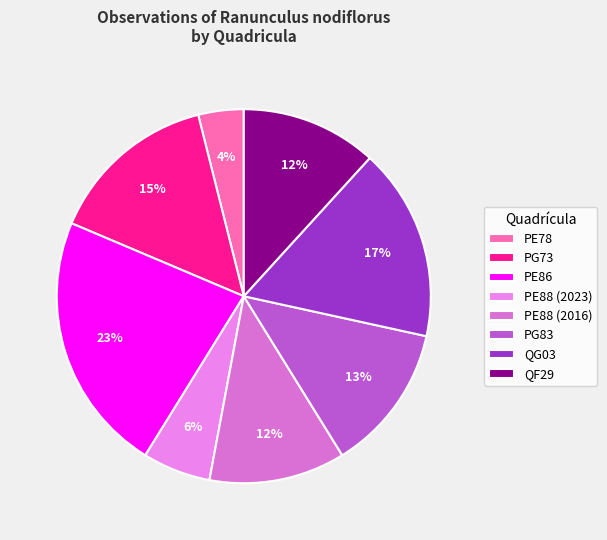

To the nearest percent, what percentage of the pie is QG03?

17%